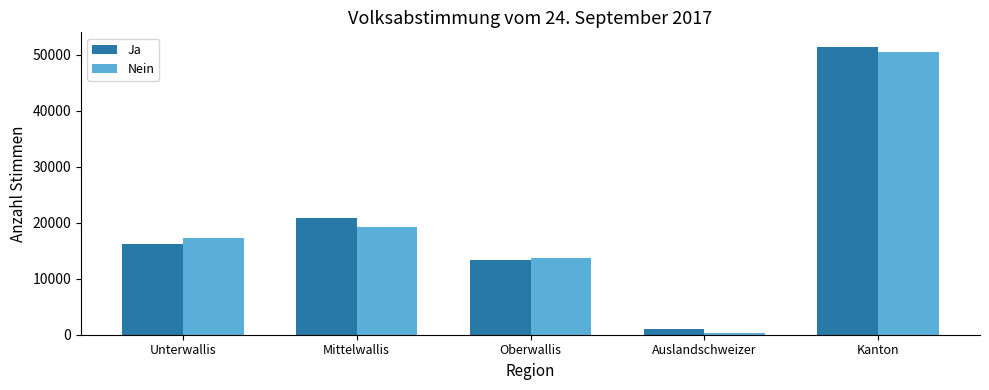

How many data points does each series have?

5